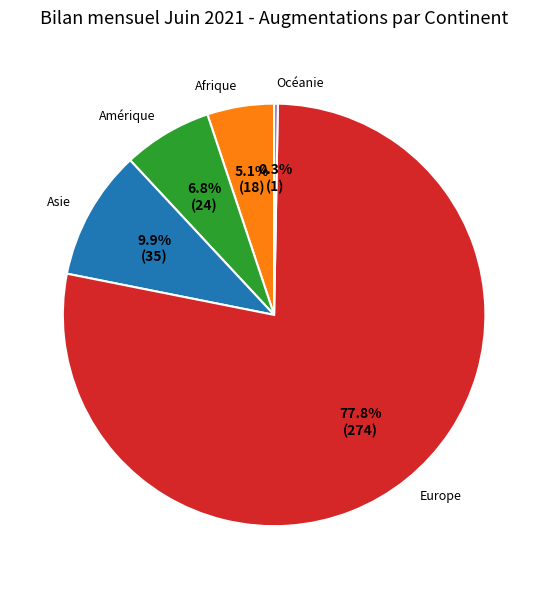

To the nearest percent, what percentage of the pie is Amérique?

7%